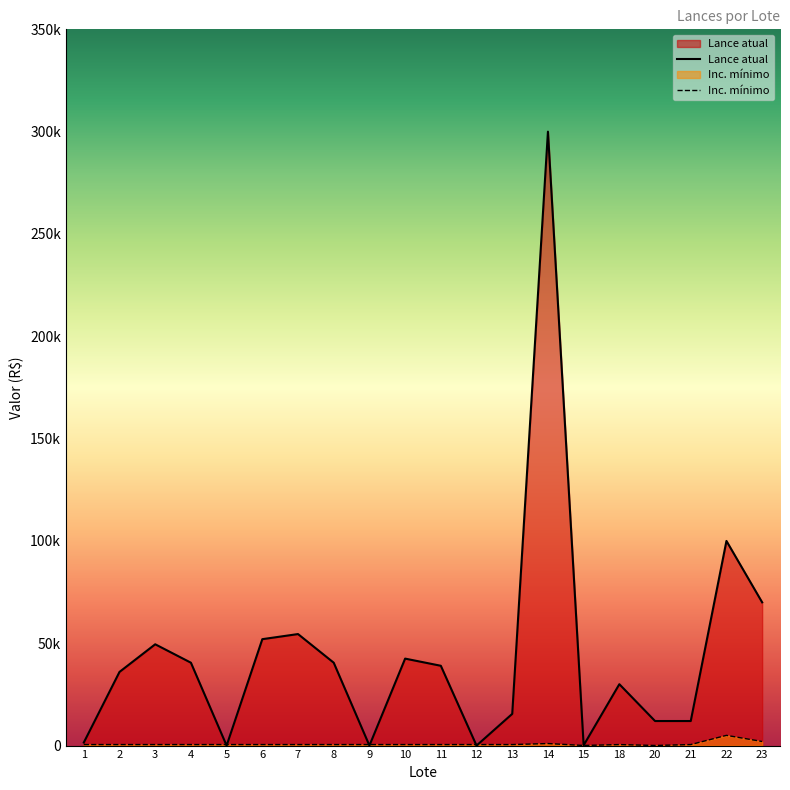

True or false: Inc. mínimo has a value of 8155 at 22.

False